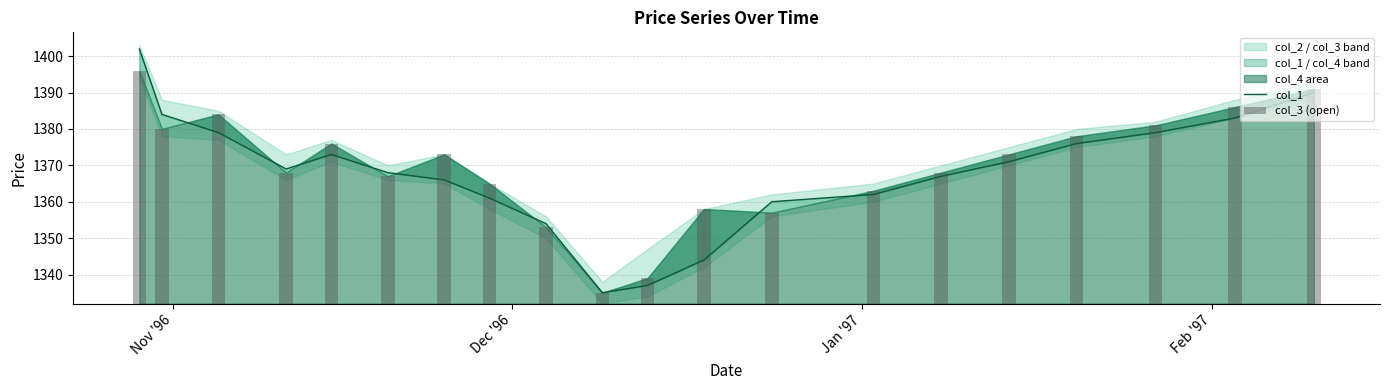

Which series has the largest range (max minus min)?

col_1